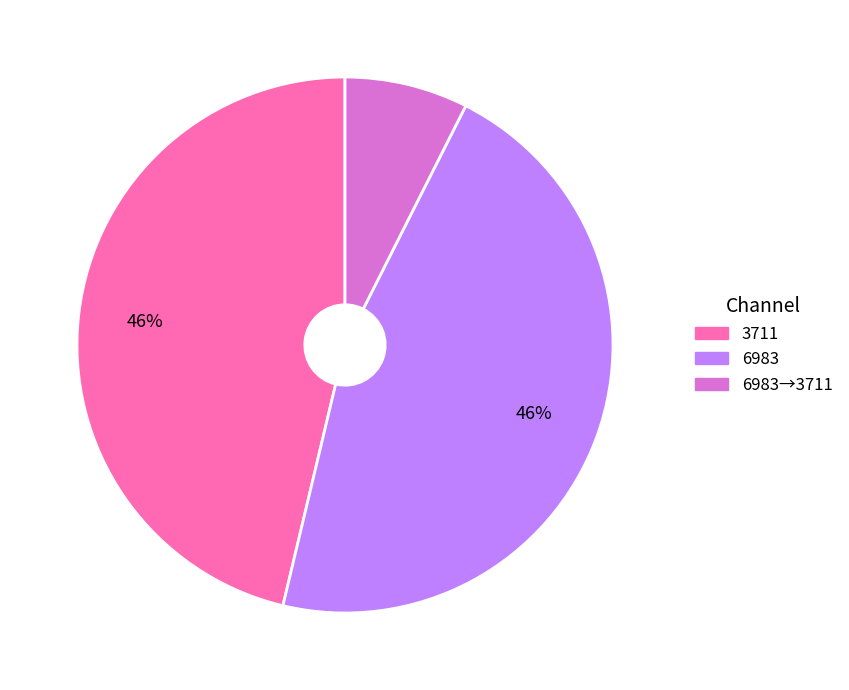

Does 3711 represent more than half of the total?

No